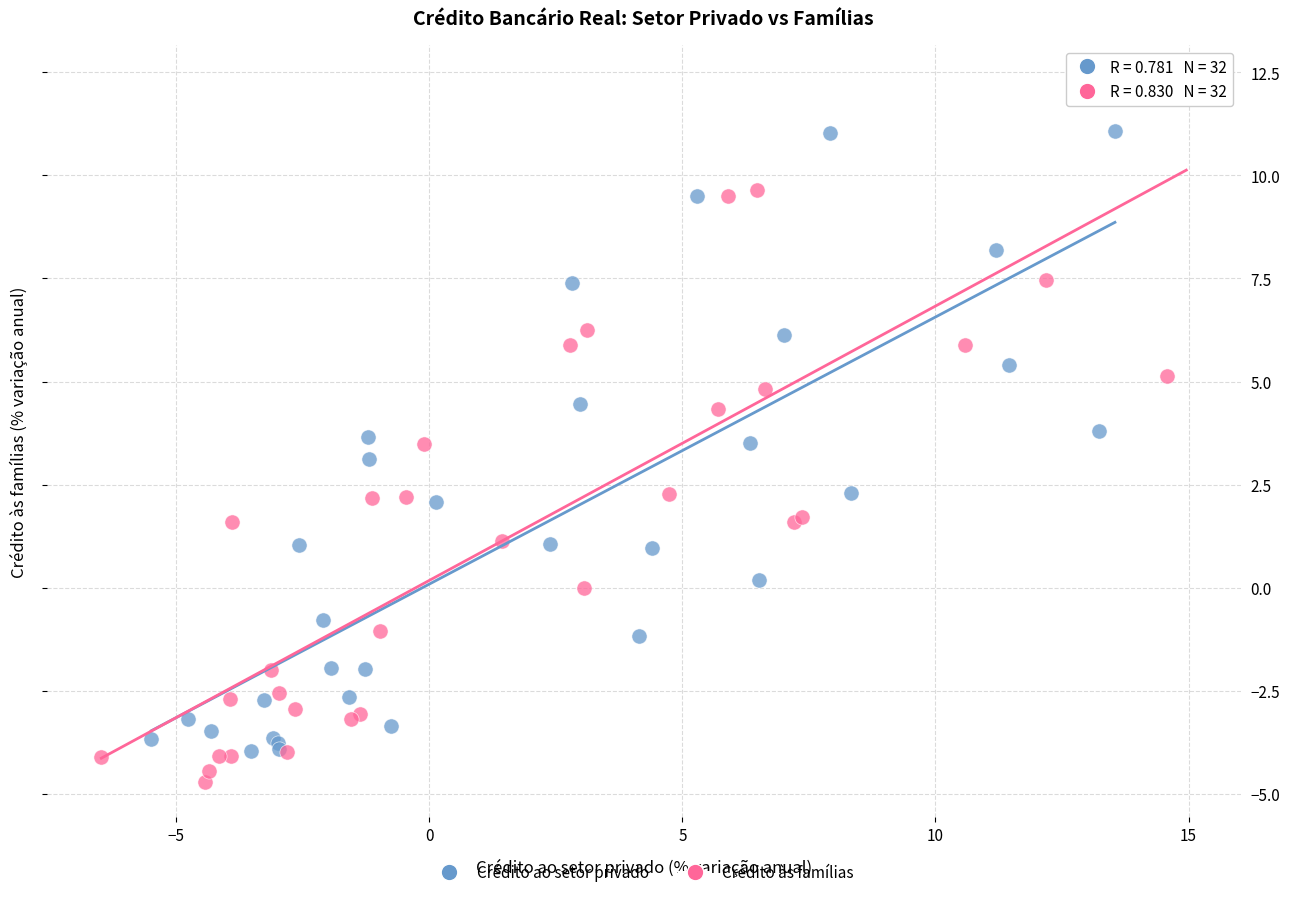

Which series contains the highest Y value?

Crédito às famílias